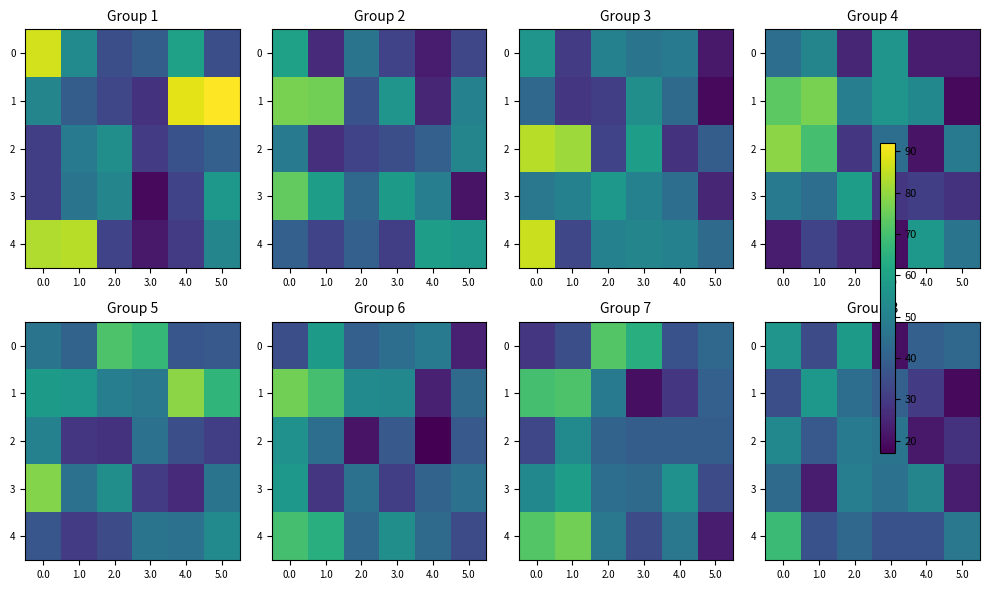

What is the sum of all 3 values?

234